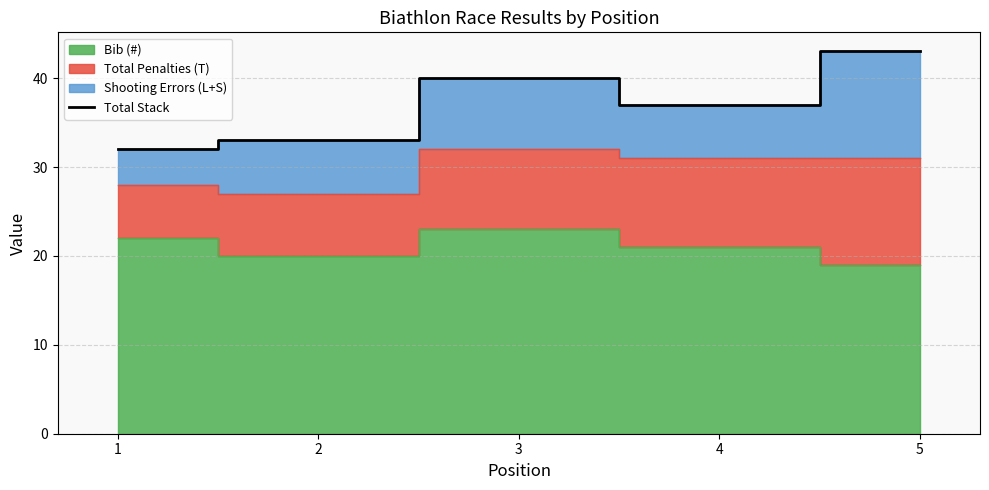

What is the change in value from 2 to 4?

+4